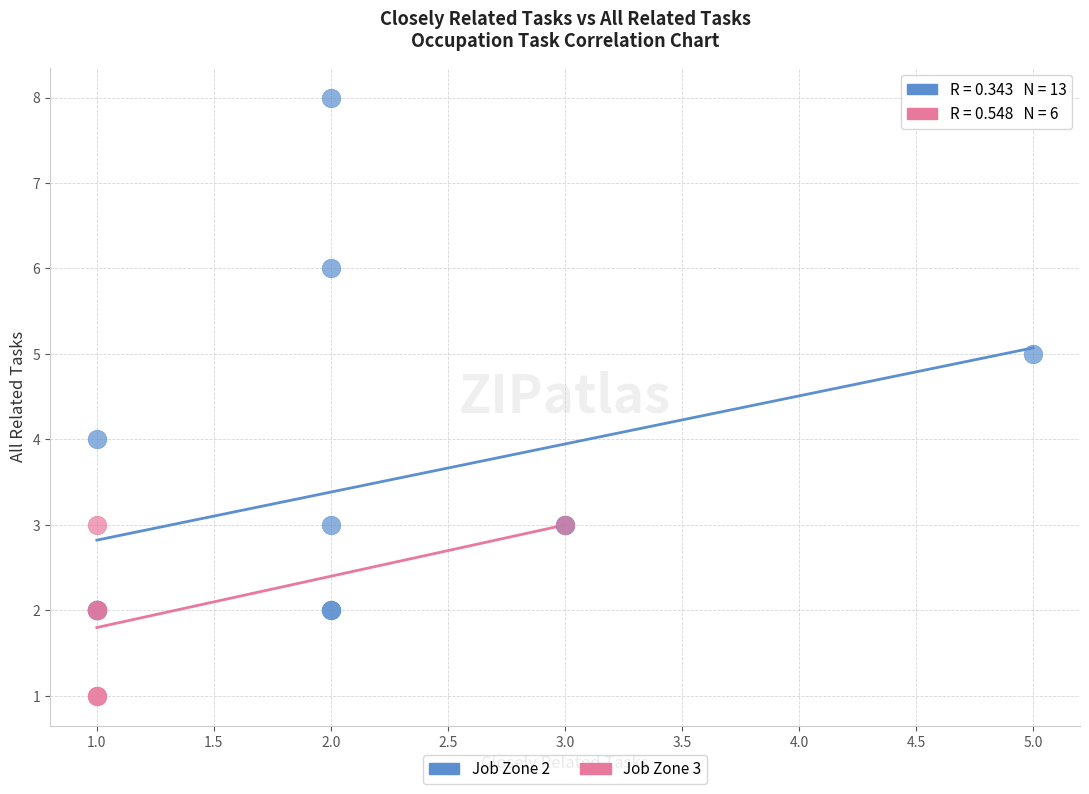

Which series contains the highest Y value?

Job Zone 2